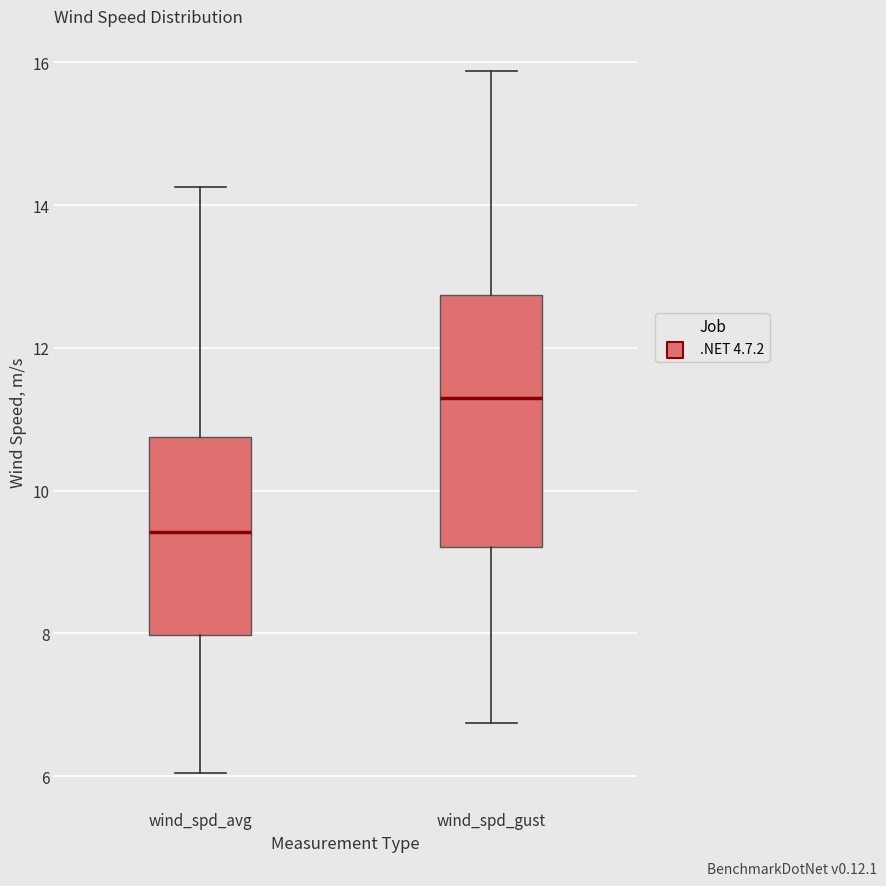

Where does the upper whisker of the box for wind_spd_avg end on the y-axis? The values are not printed on the chart, so give them approximately, as read against the axis.

14.2